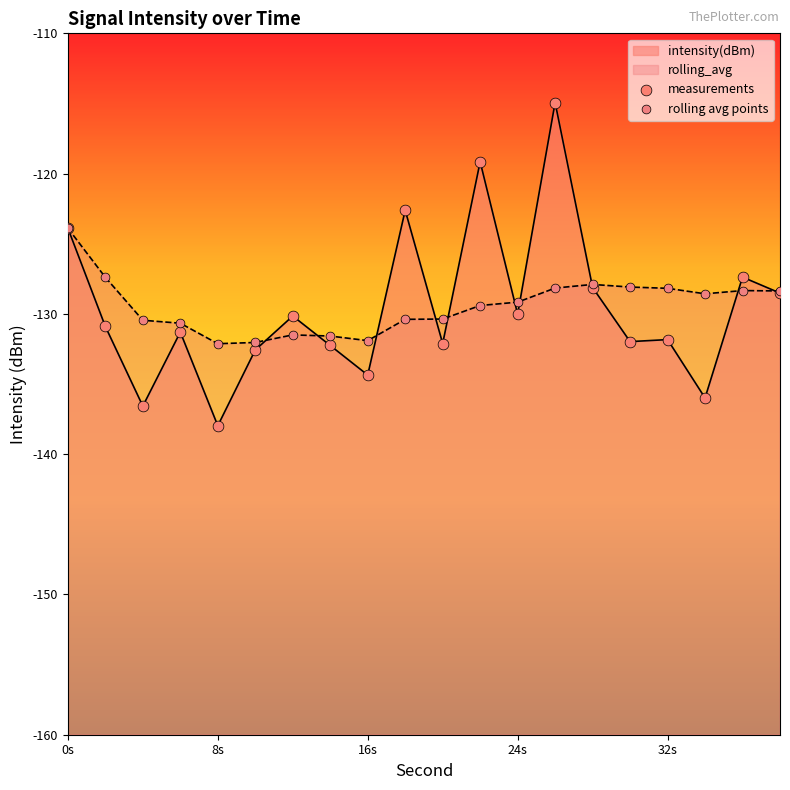

Which series reaches the minimum Y coordinate?

intensity(dBm)